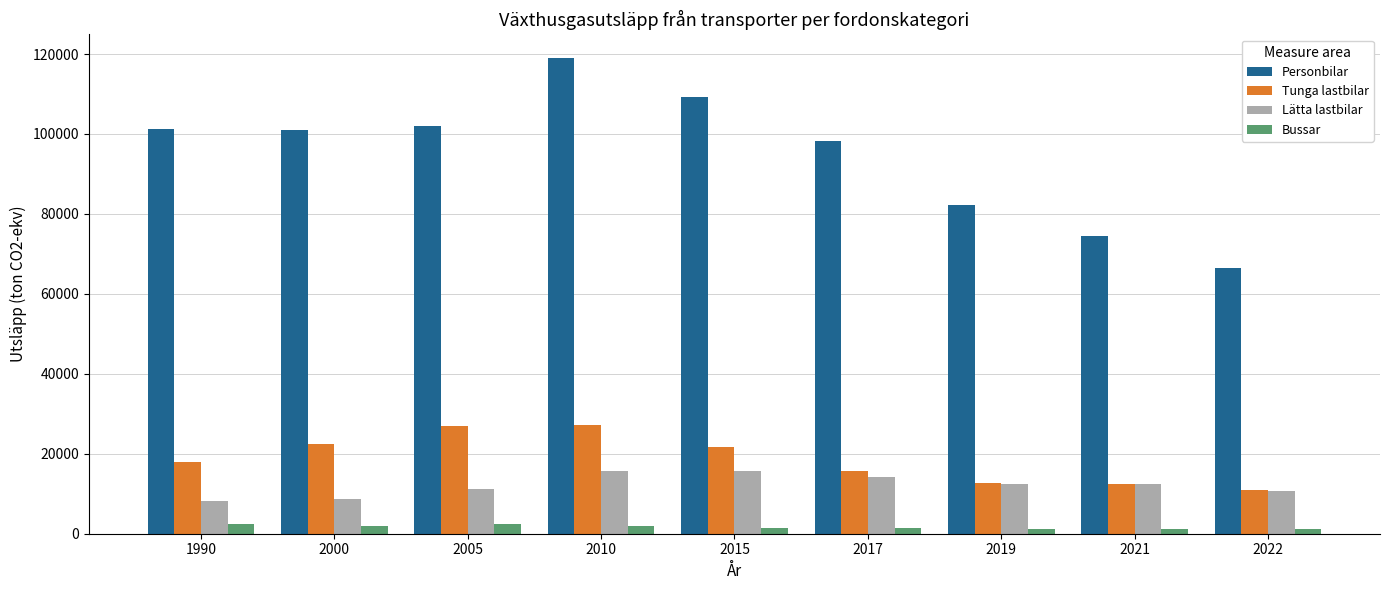

Is it true that Tunga lastbilar equals 10850.0 at 2010?

False